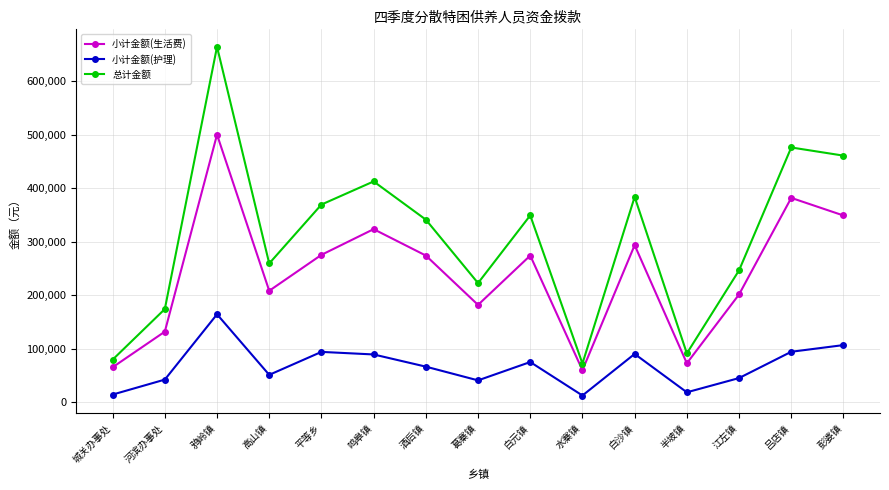

Which series has the largest range (max minus min)?

总计金额